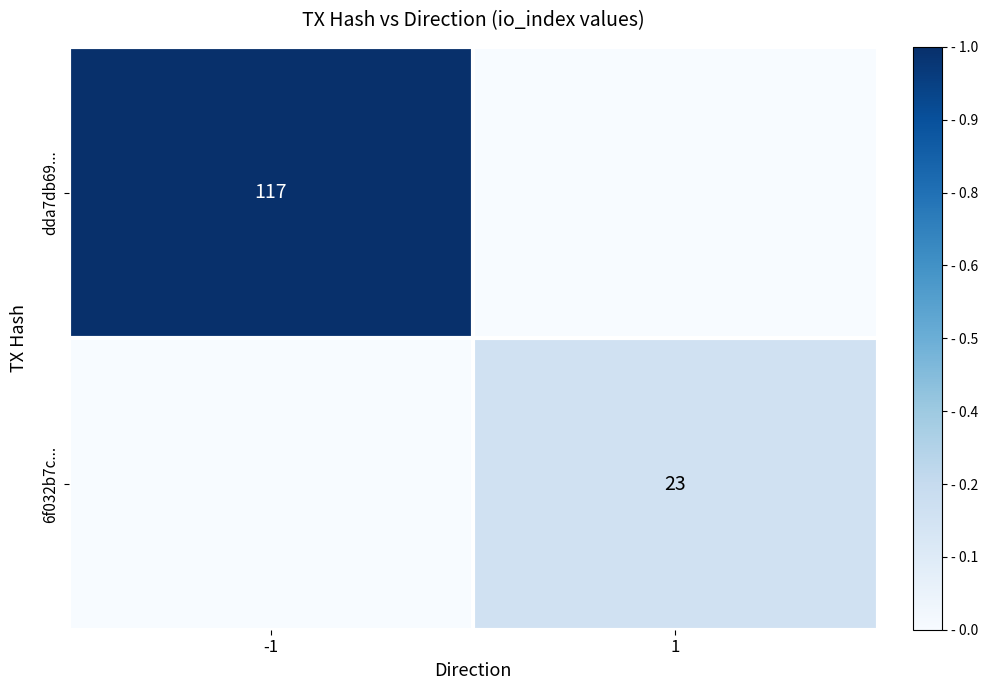

How many data points does each series have?

2